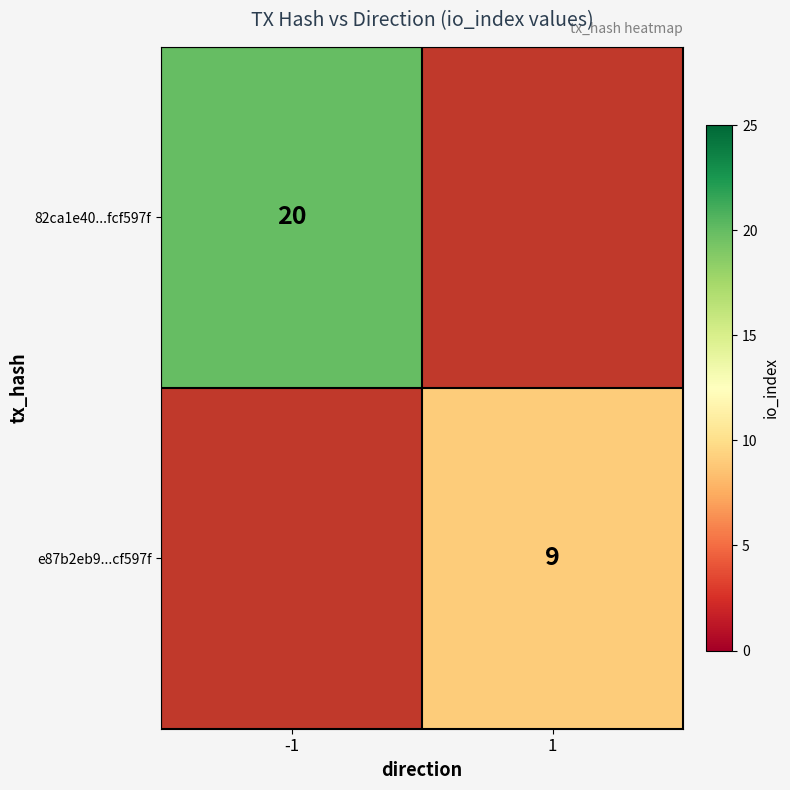

The 82ca1e40...fcf597f series shows 10 at -1. True or false?

False